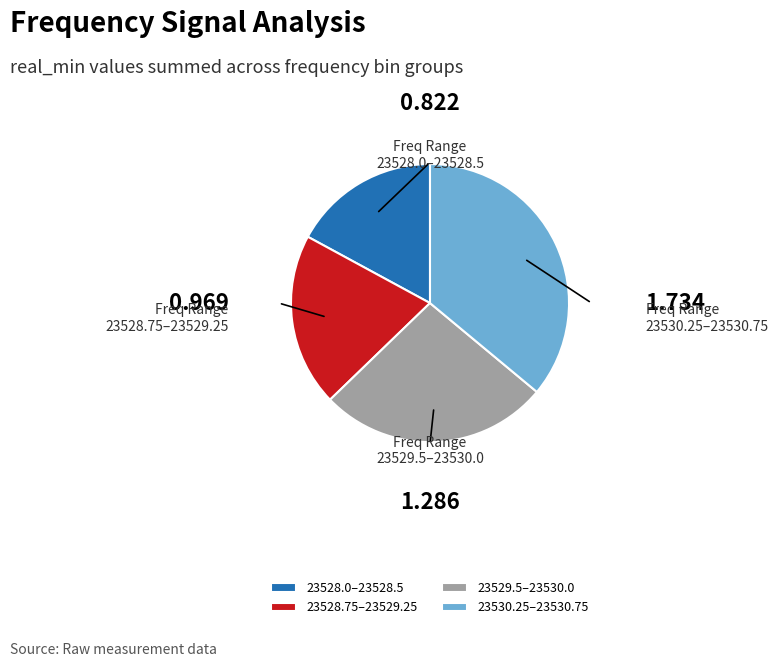

How many segments does this pie chart have?

4